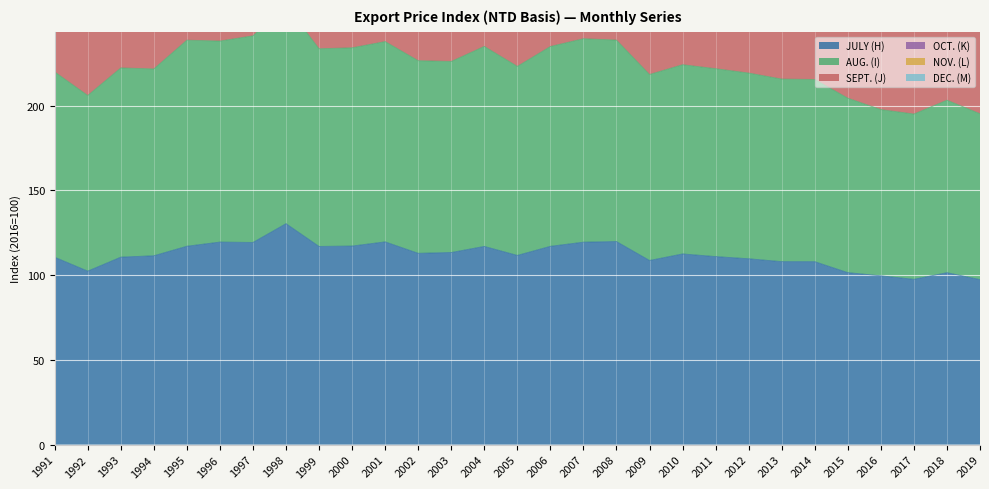

What is the maximum value for JULY (H)?

130.4